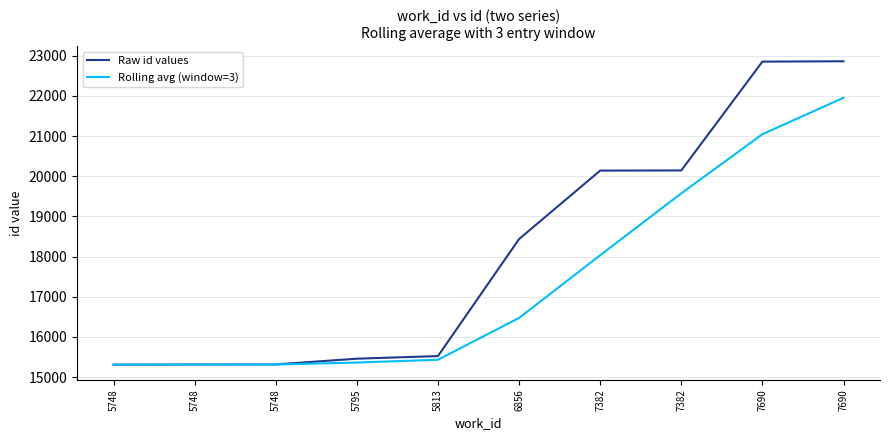

What is the smallest value displayed?

15308.0